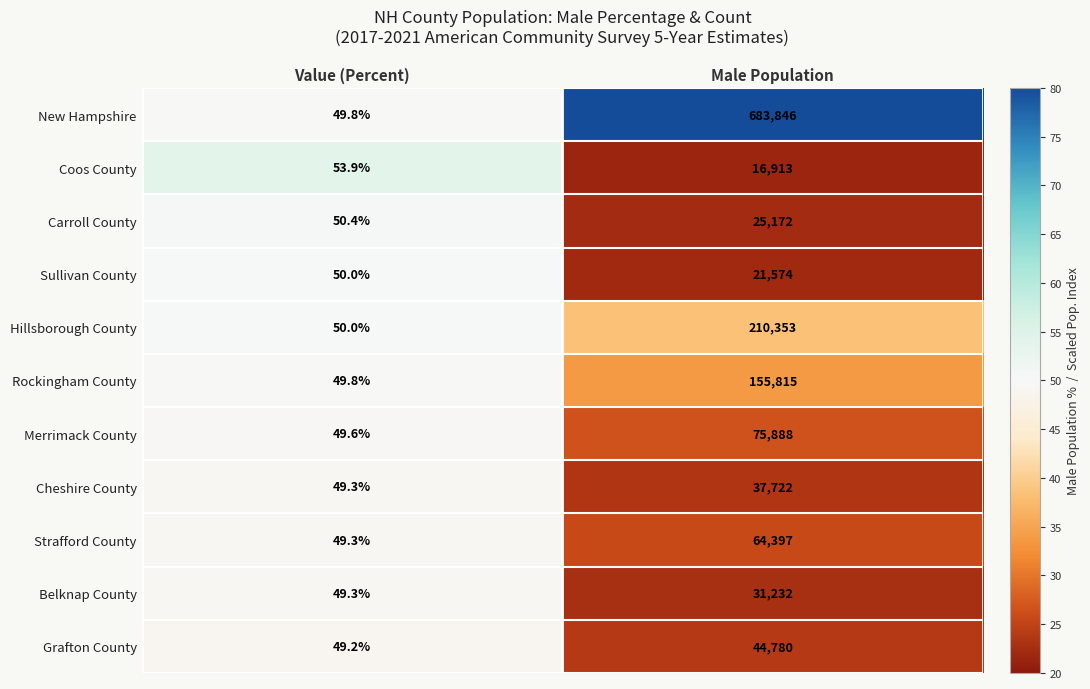

What is the difference between the highest and lowest values at Value (Percent)?

4.7